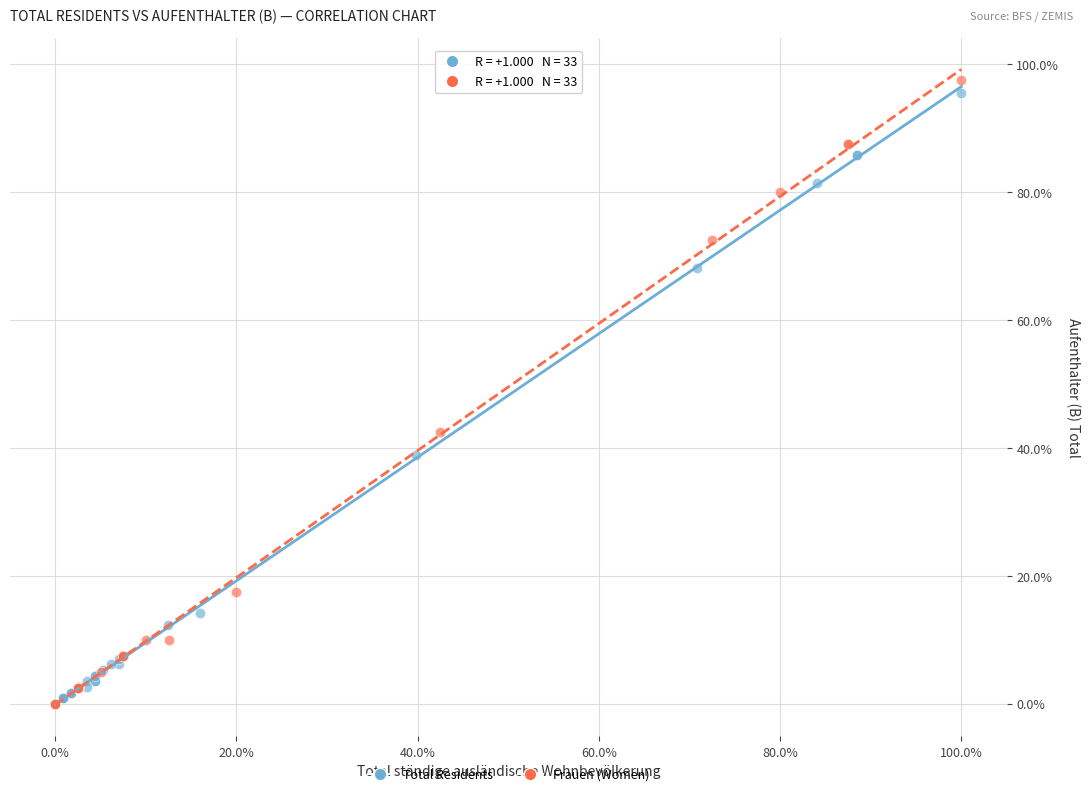

What are all the series names shown in the legend?

Total Residents, Frauen (Women)